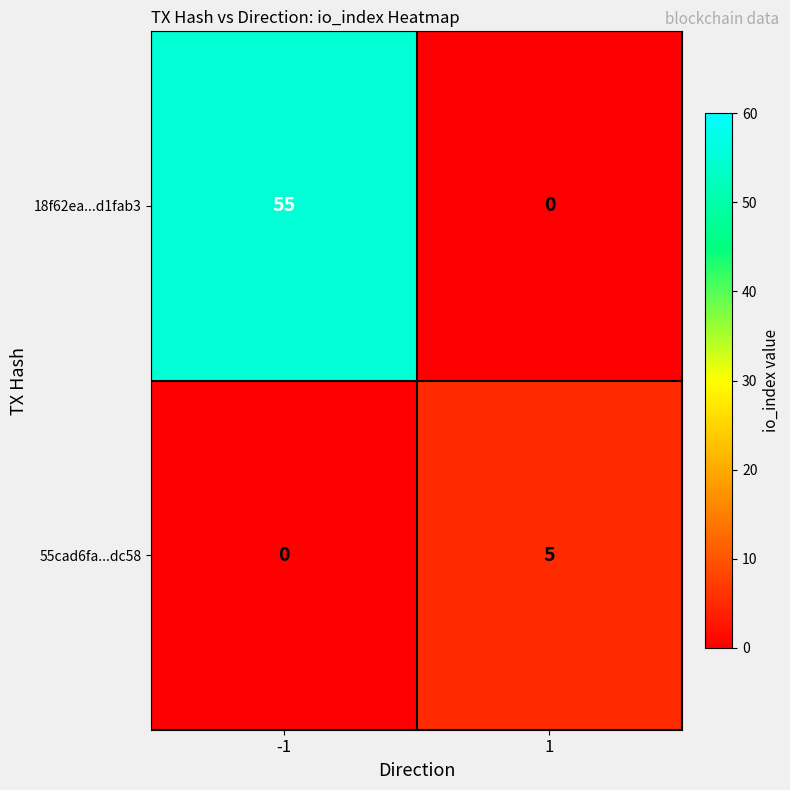

Rank the series at -1 from highest to lowest value.

18f62ea...d1fab3, 55cad6fa...dc58